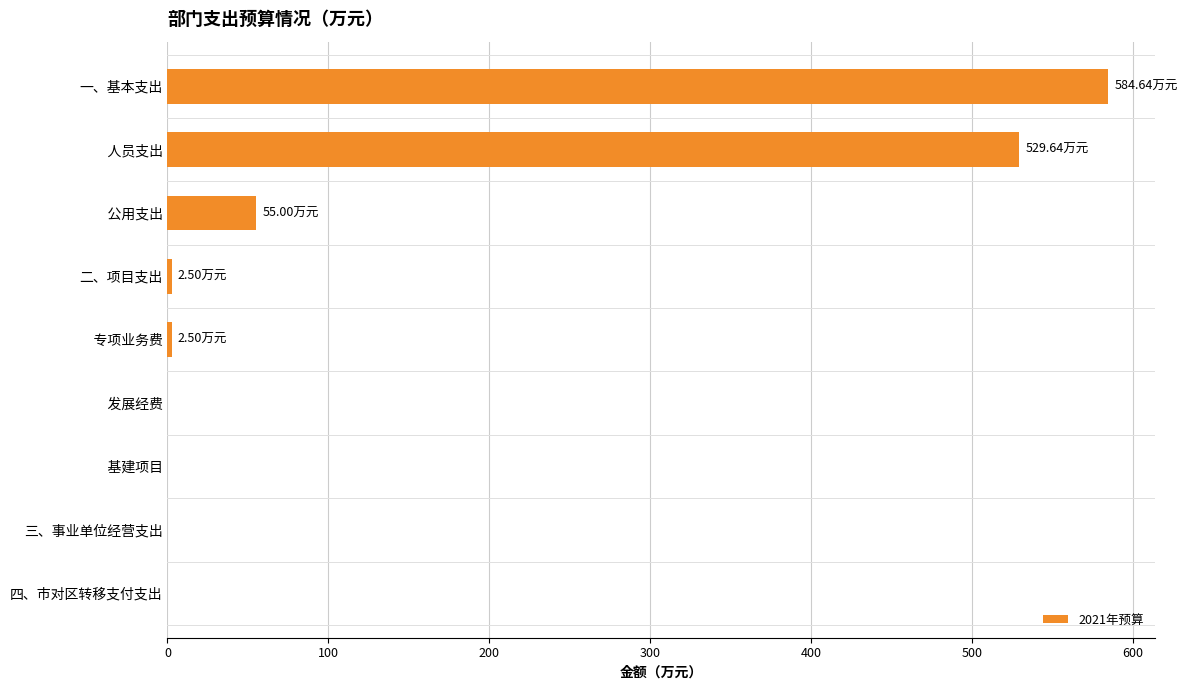

Which category has the highest value across all series?

一、基本支出